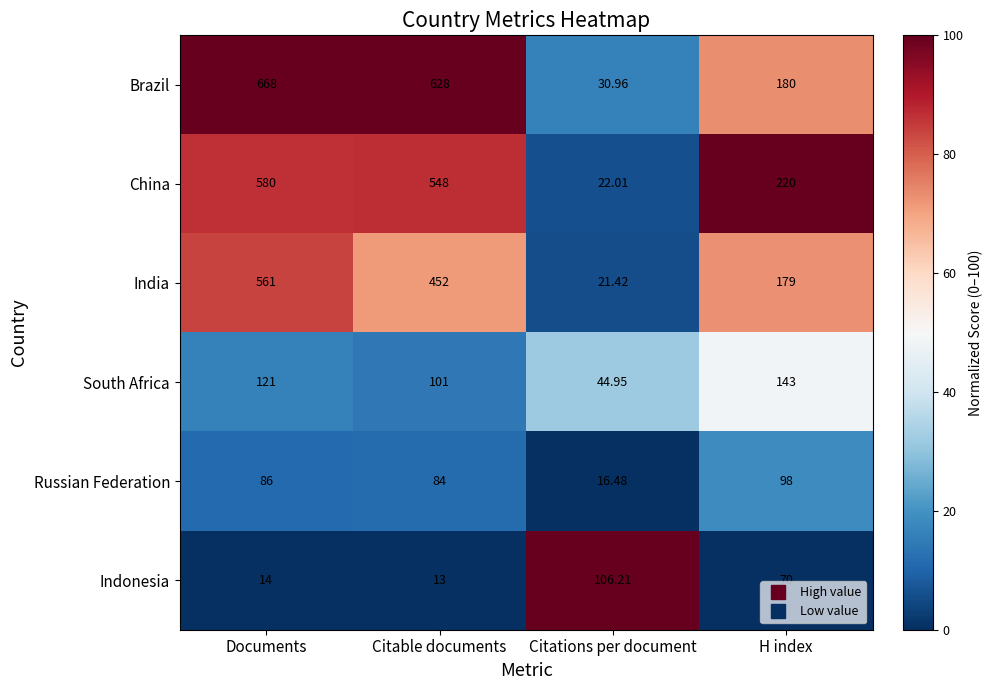

Between Documents and Citations per document, which series saw the biggest shift?

Brazil